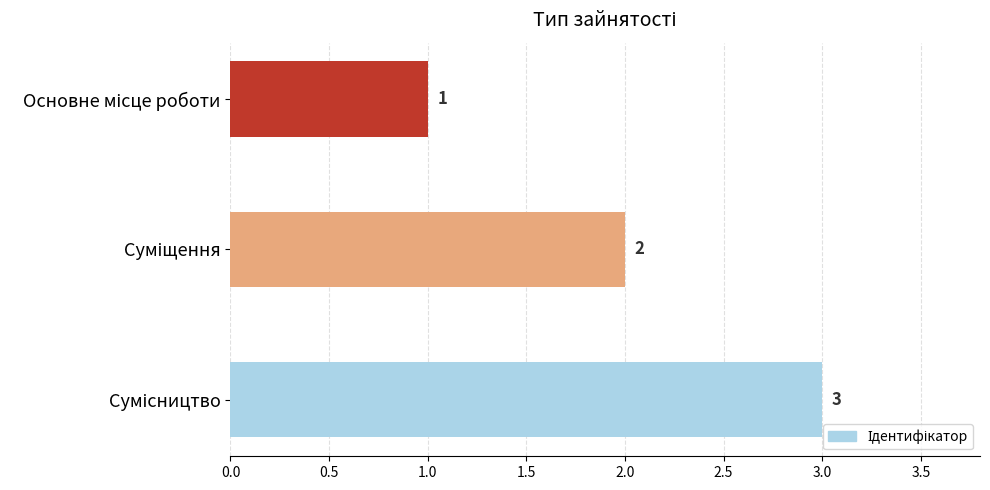

What is the greatest value displayed?

3